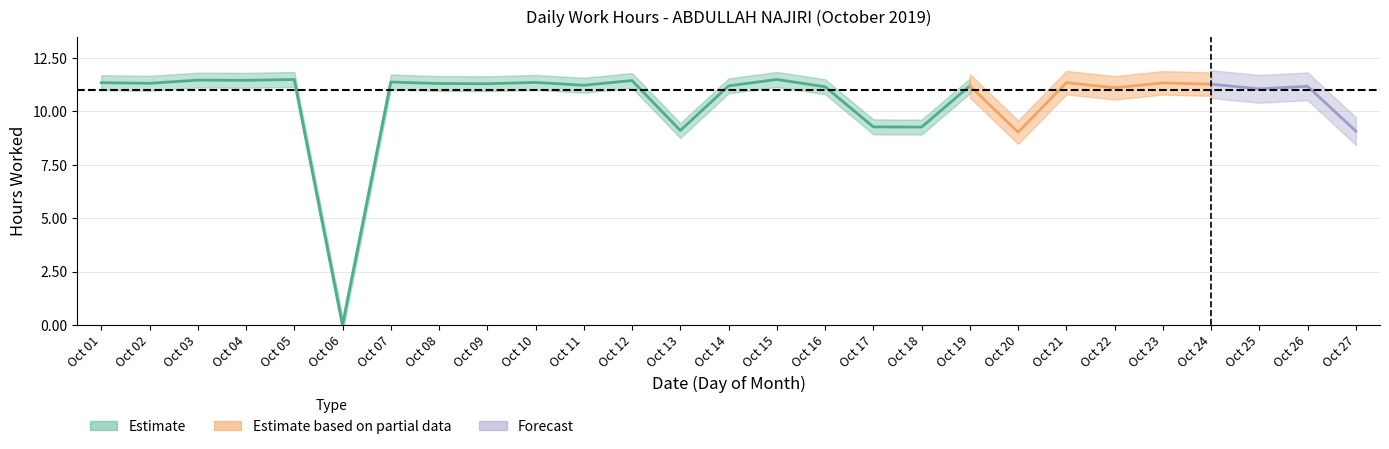

The chart shows a value of 18.0 at 3. True or false?

False